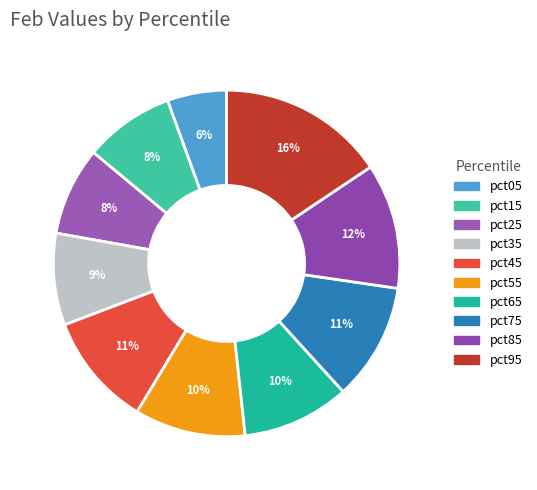

Is it true that pct75 is 22% of the pie?

False